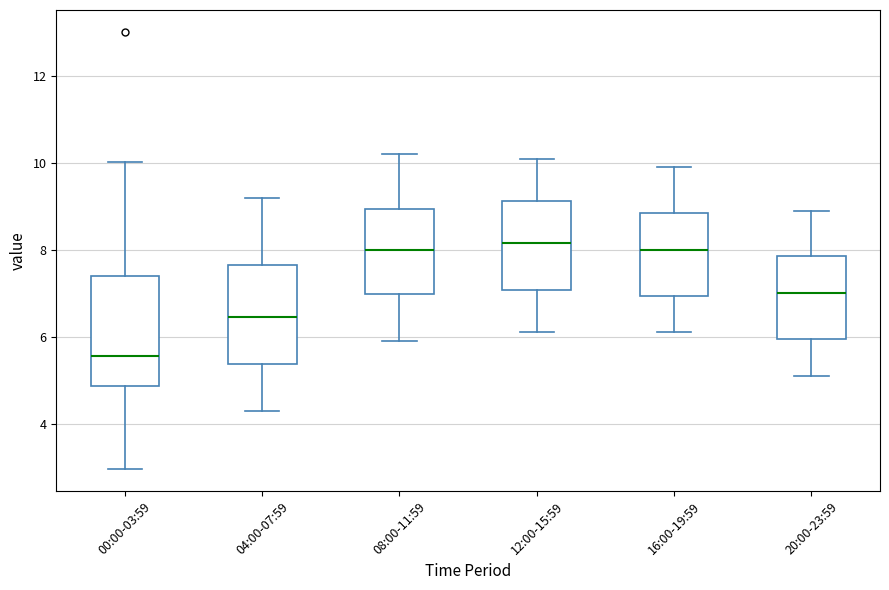

Where does the upper whisker of the box for 20:00-23:59 end on the y-axis? The values are not printed on the chart, so give them approximately, as read against the axis.

9.0